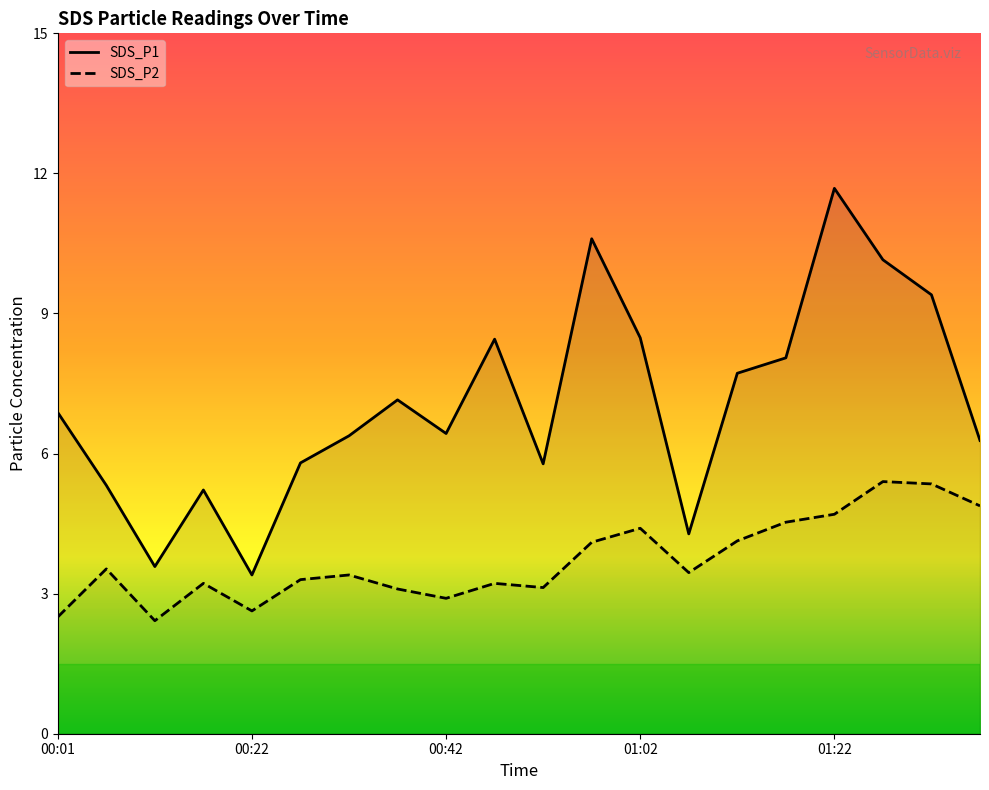

At 01:12, list the series in order from smallest to largest.

SDS_P2, SDS_P1